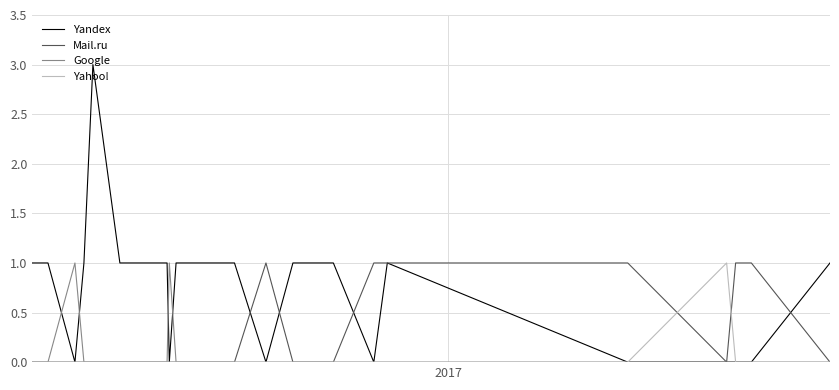

What is the maximum value shown in the chart?

3